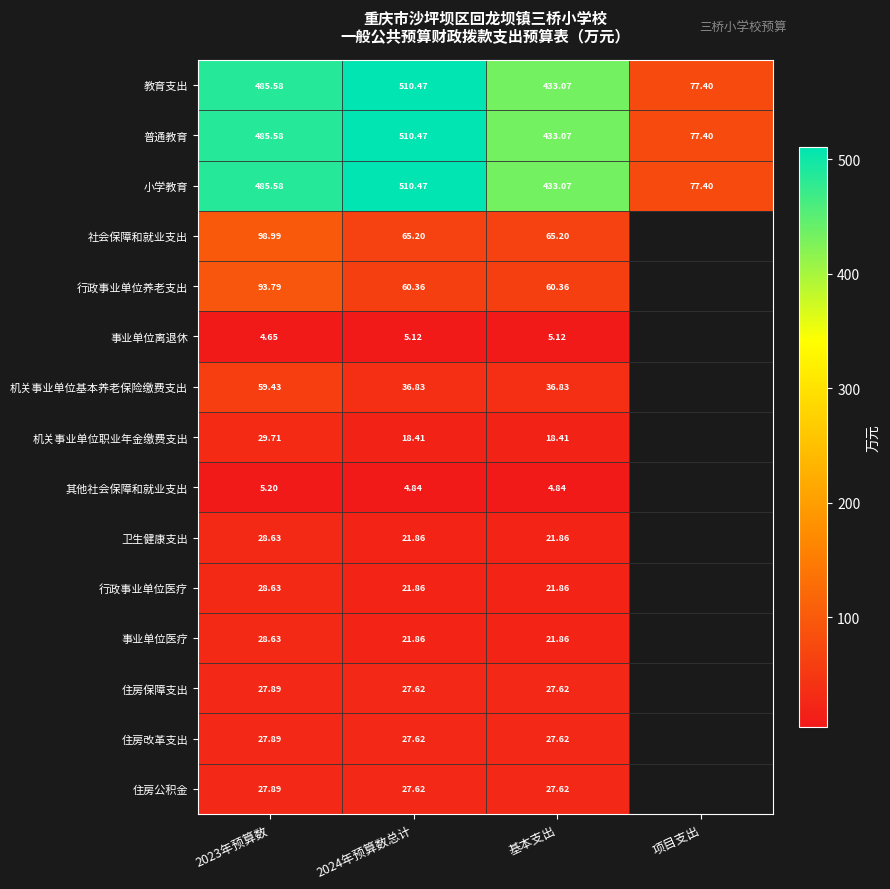

Is the value of 其他社会保障和就业支出 at 2023年预算数 greater than the value of 卫生健康支出 at 2023年预算数?

No